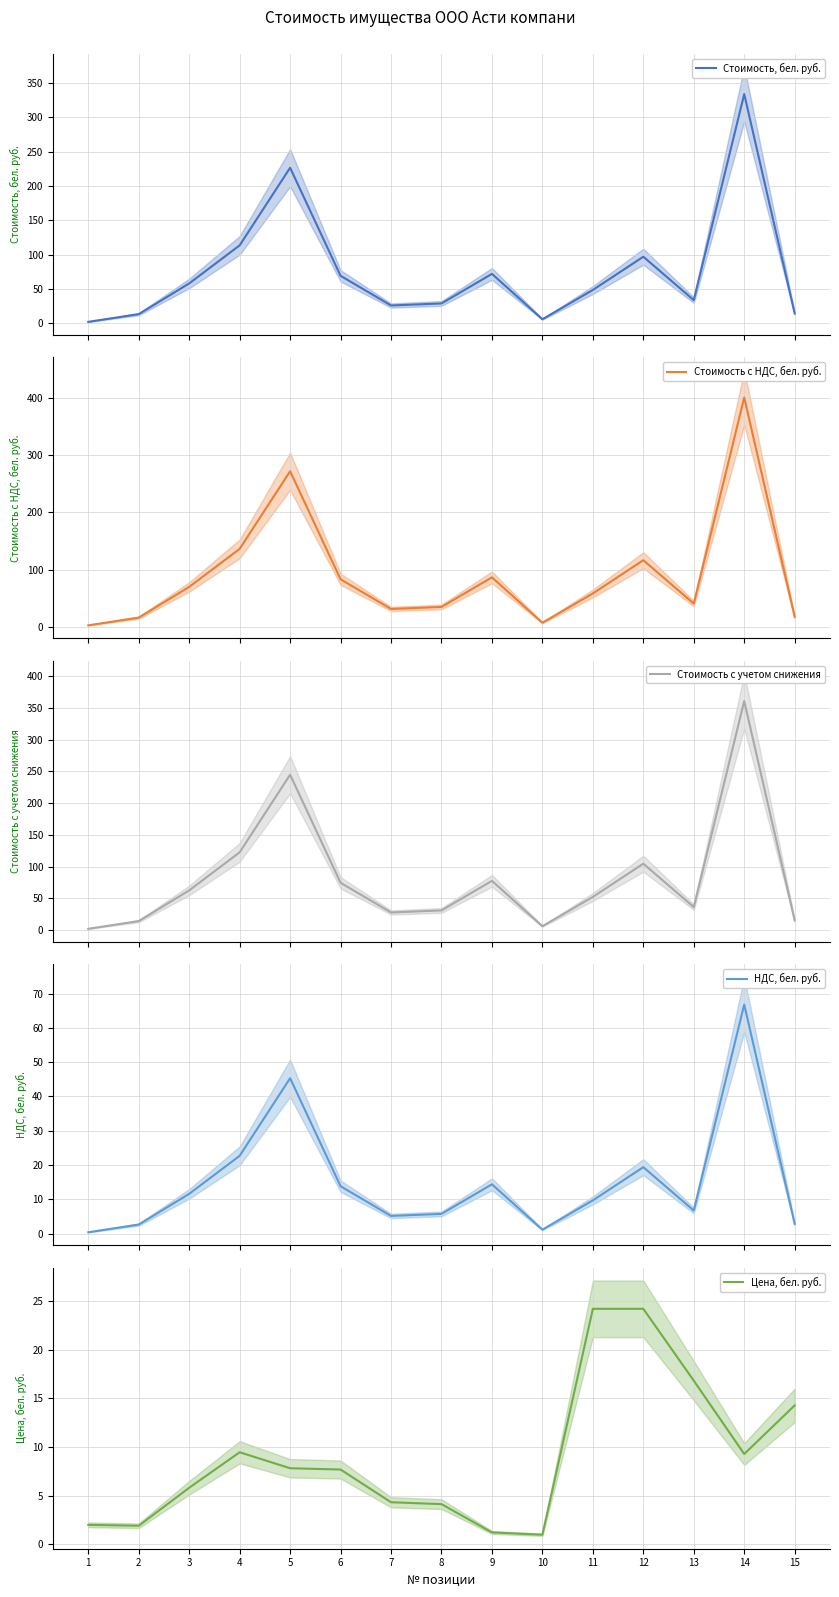

In НДС, бел. руб., how many points are higher than both neighbors (excluding endpoints)?

4